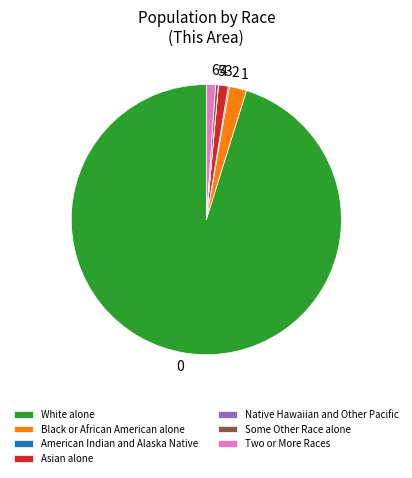

Is the sum of Asian alone and Some Other Race alone greater than half?

No